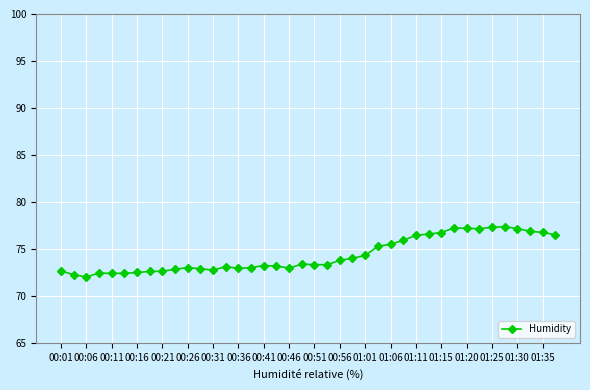

What is the average value?

74.4